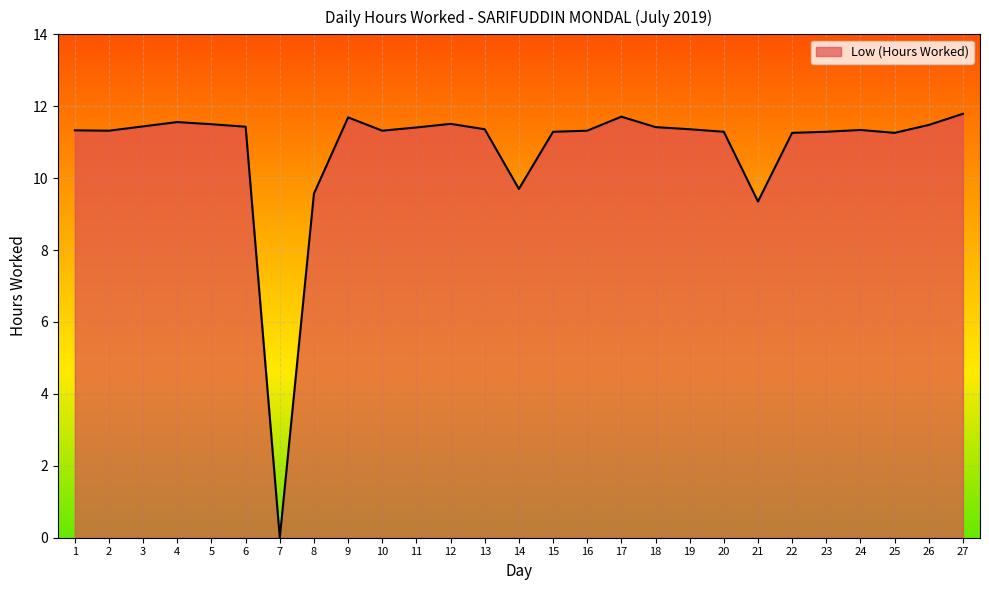

Is it true that the value at 3 is 11.4?

True